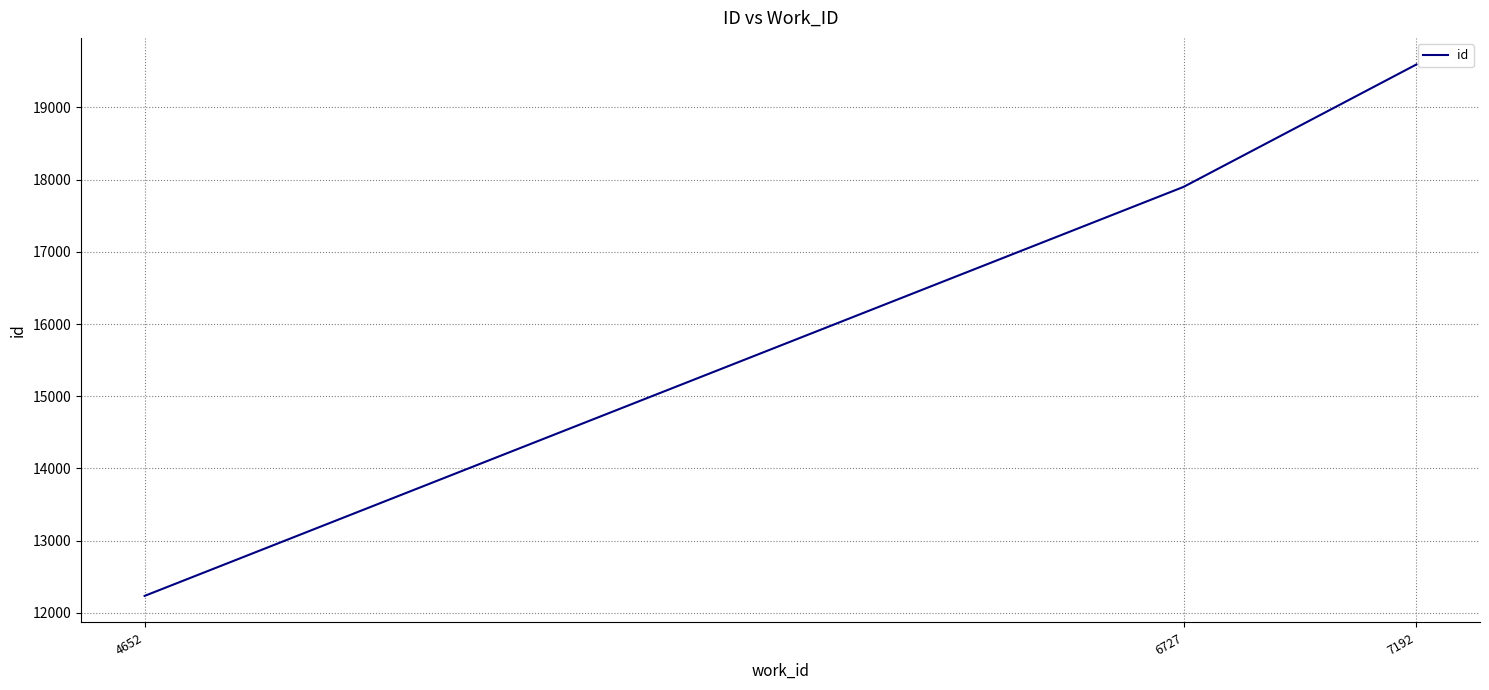

Read the value at 7192, to the nearest 100.

19600